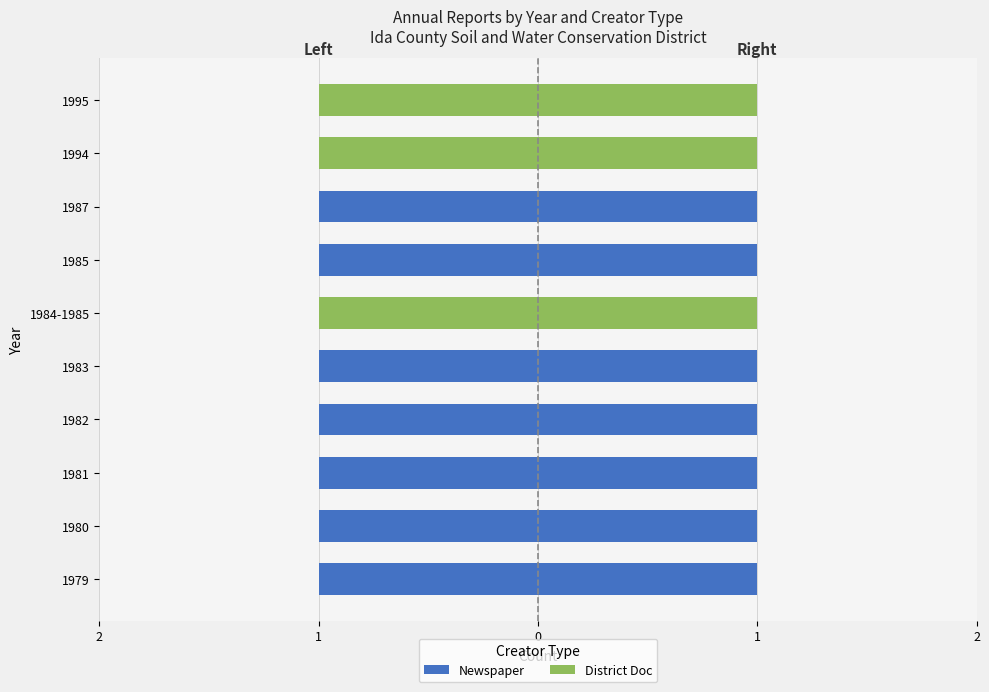

What is the difference between the second highest and second lowest values in the Newspaper series?

1